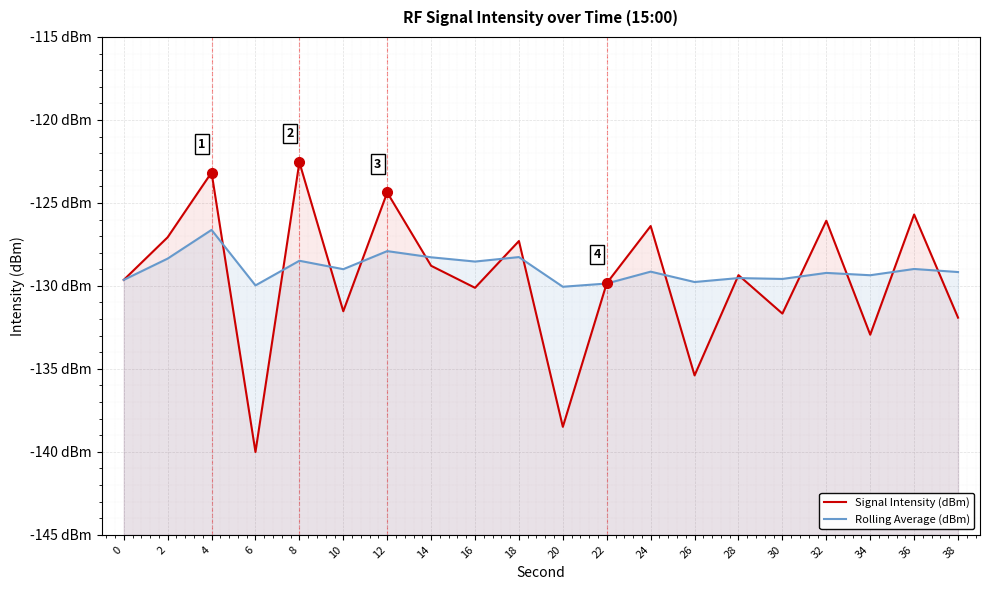

True or false: Signal Intensity (dBm) has more than 1 interior local peaks.

True